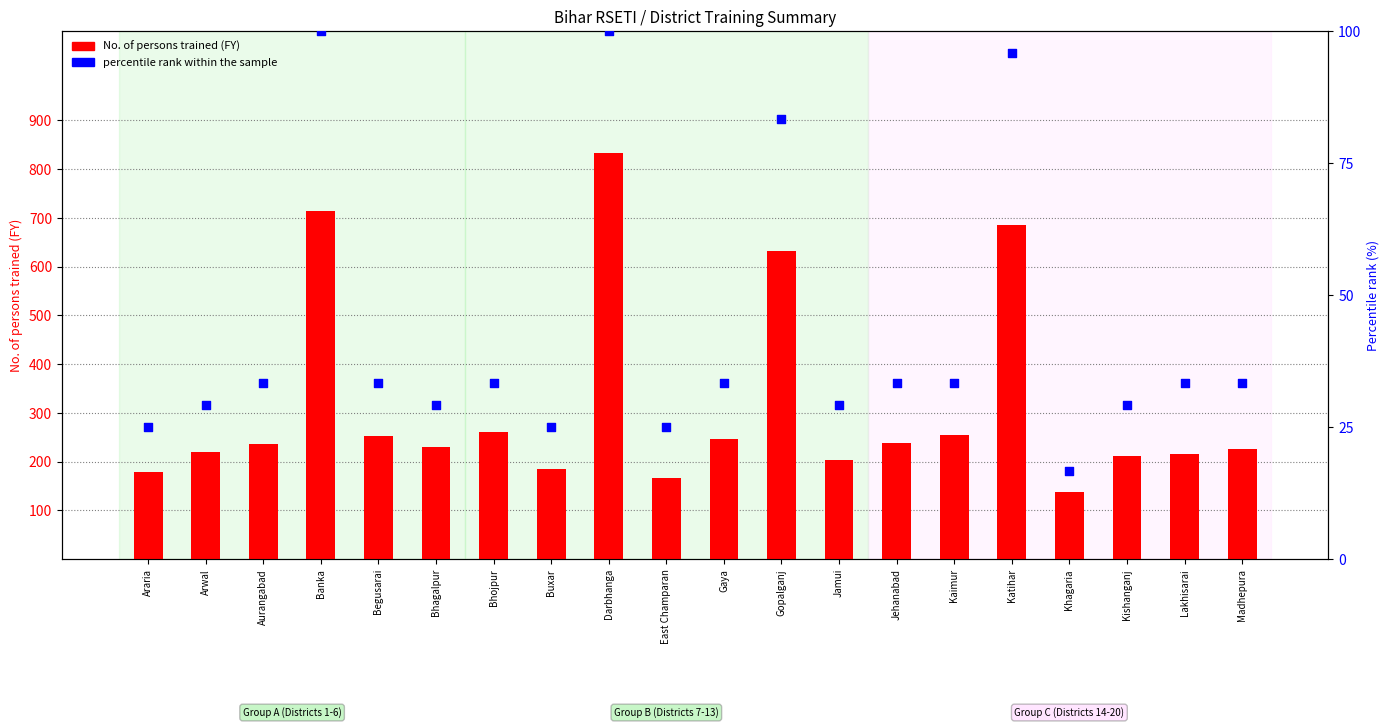

Which series has the largest total across all categories?

No. of persons trained (FY)